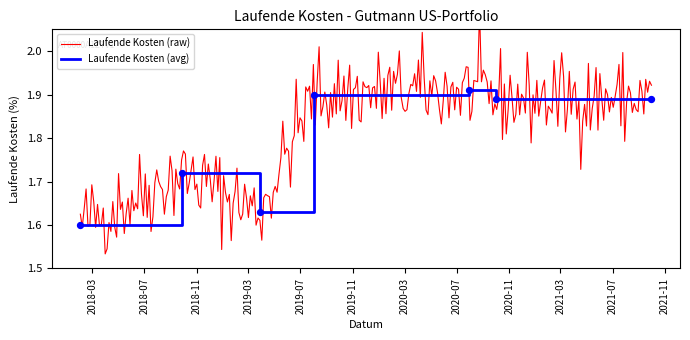

What is the change in value from 2018-09-28 to 2020-09-30?

+0.2